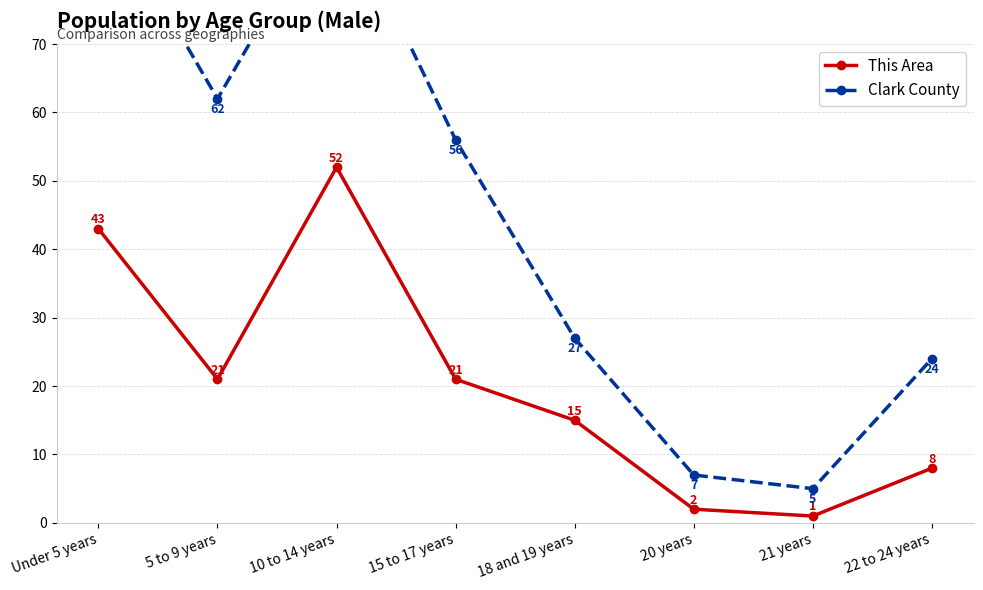

What is the lowest value of the This Area series?

1